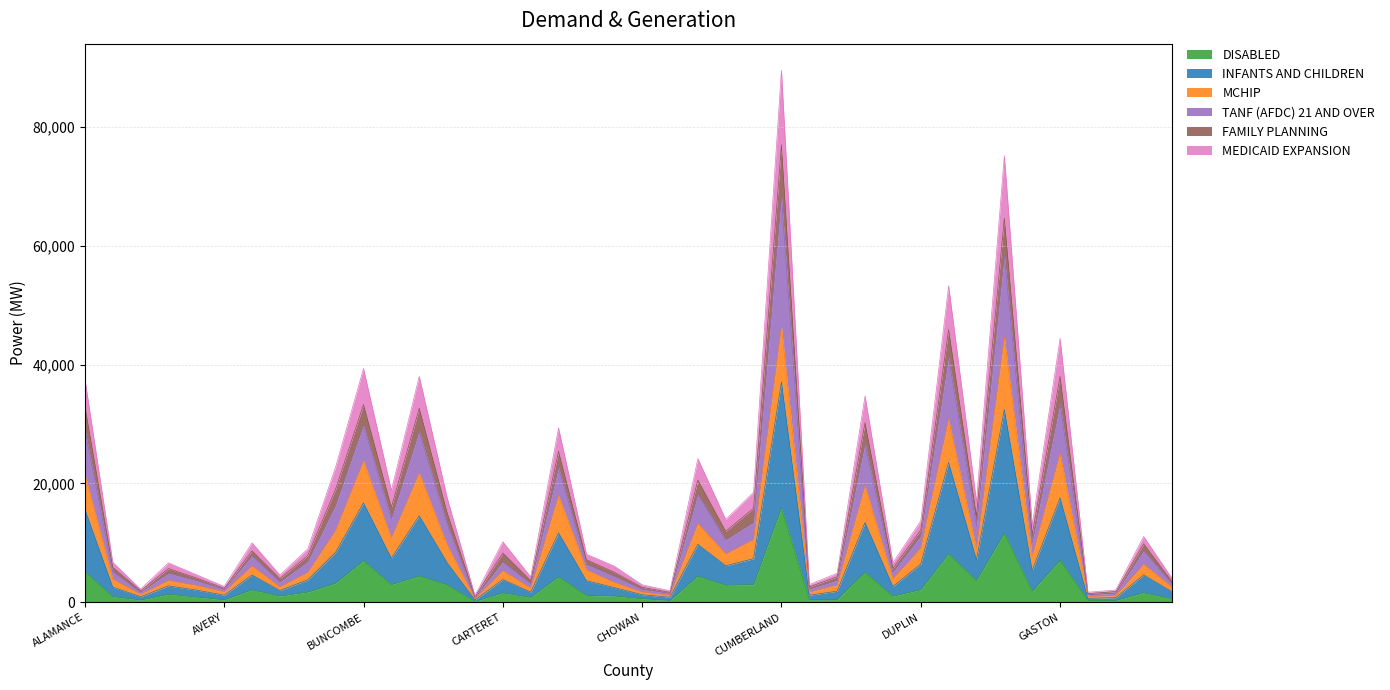

What is the highest value of the DISABLED series?

15894